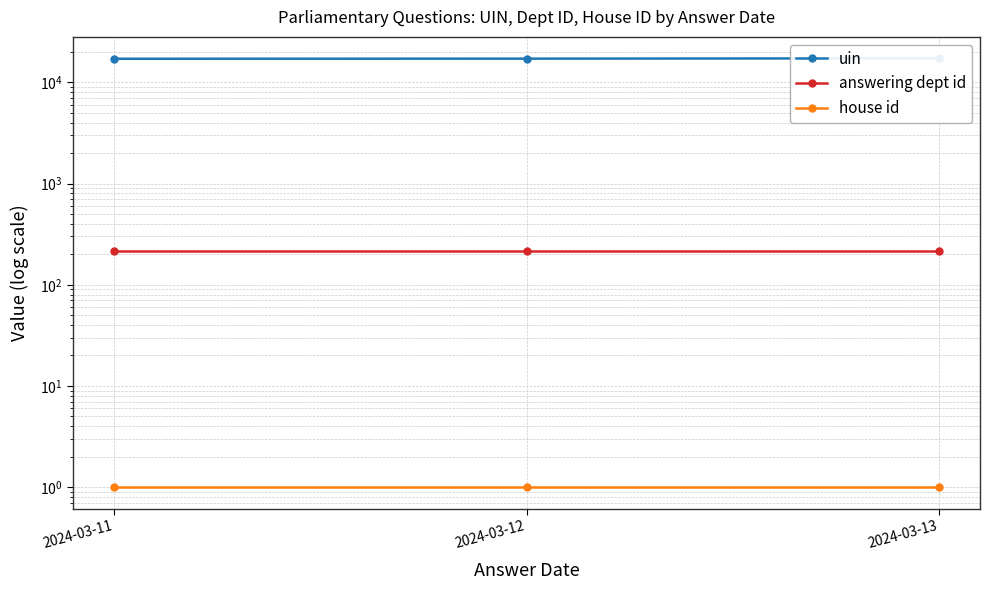

Which series changed the most between 2024-03-12 and 2024-03-13?

uin